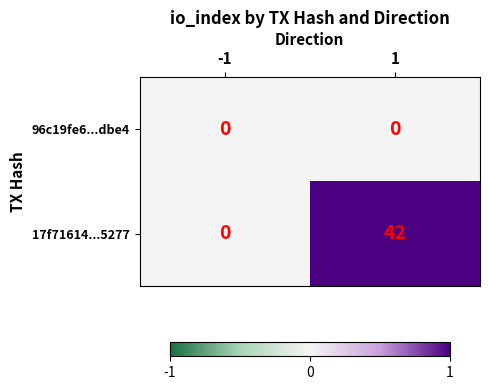

What is the total value across all series at 1?

42